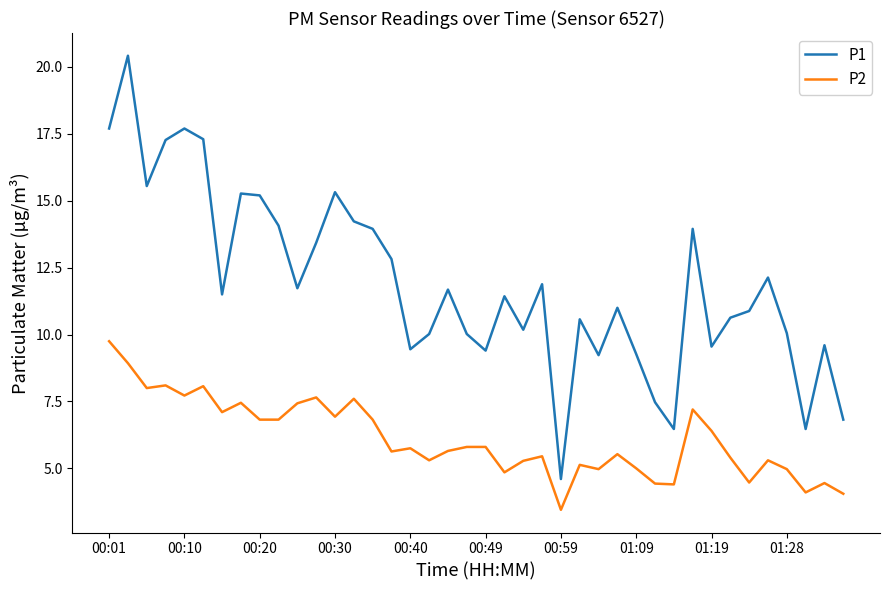

True or false: P2 and P1 intersect in this chart.

False